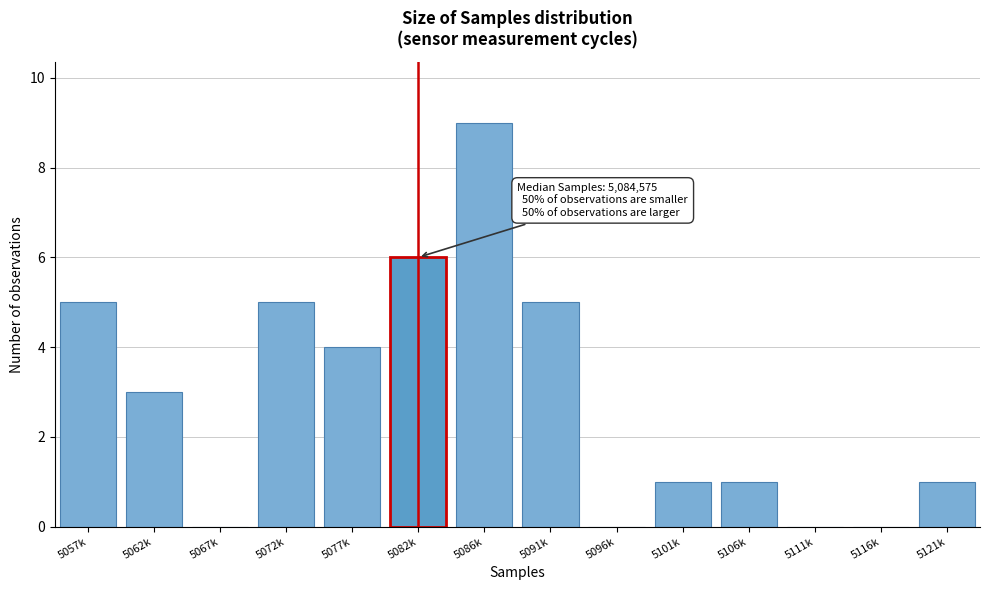

Reading left to right, list all the values displayed in this chart.

5057k=5	5062k=3	5067k=0	5072k=5	5077k=4	5082k=6	5086k=9	5091k=5	5096k=0	5101k=1	5106k=1	5111k=0	5116k=0	5121k=1